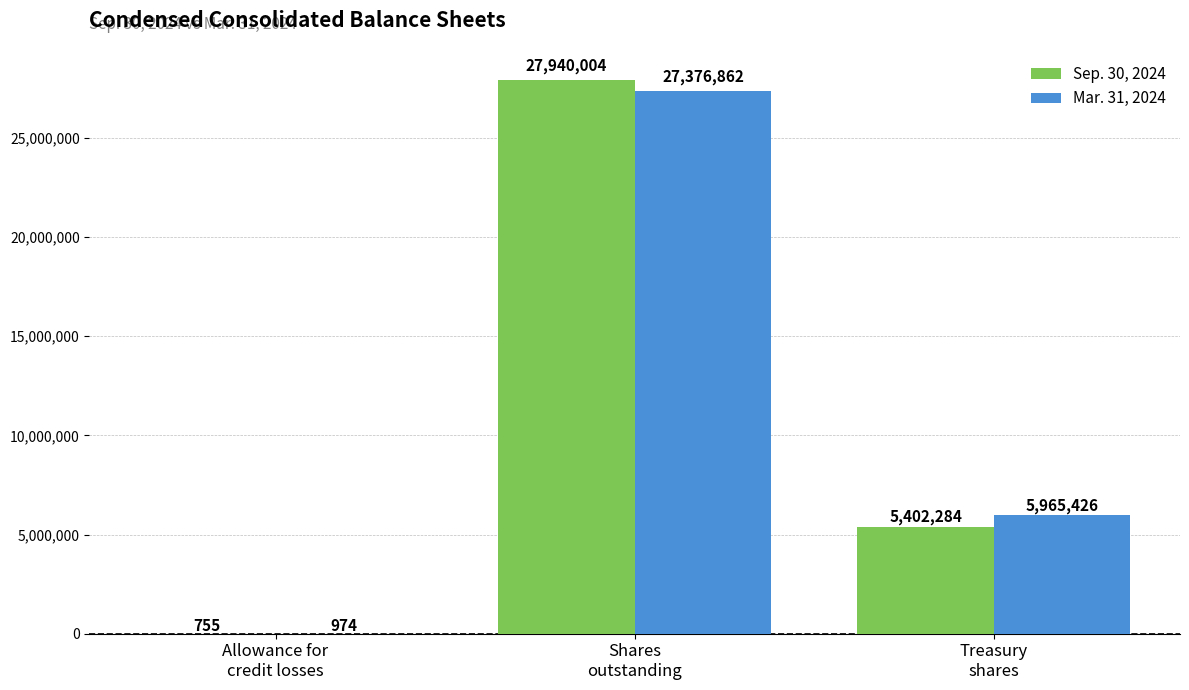

Reading right to left, list all the values displayed in this chart.

Sep. 30, 2024: Treasury
shares=5402284	Shares
outstanding=27940004	Allowance for
credit losses=755
Mar. 31, 2024: Treasury
shares=5965426	Shares
outstanding=27376862	Allowance for
credit losses=974